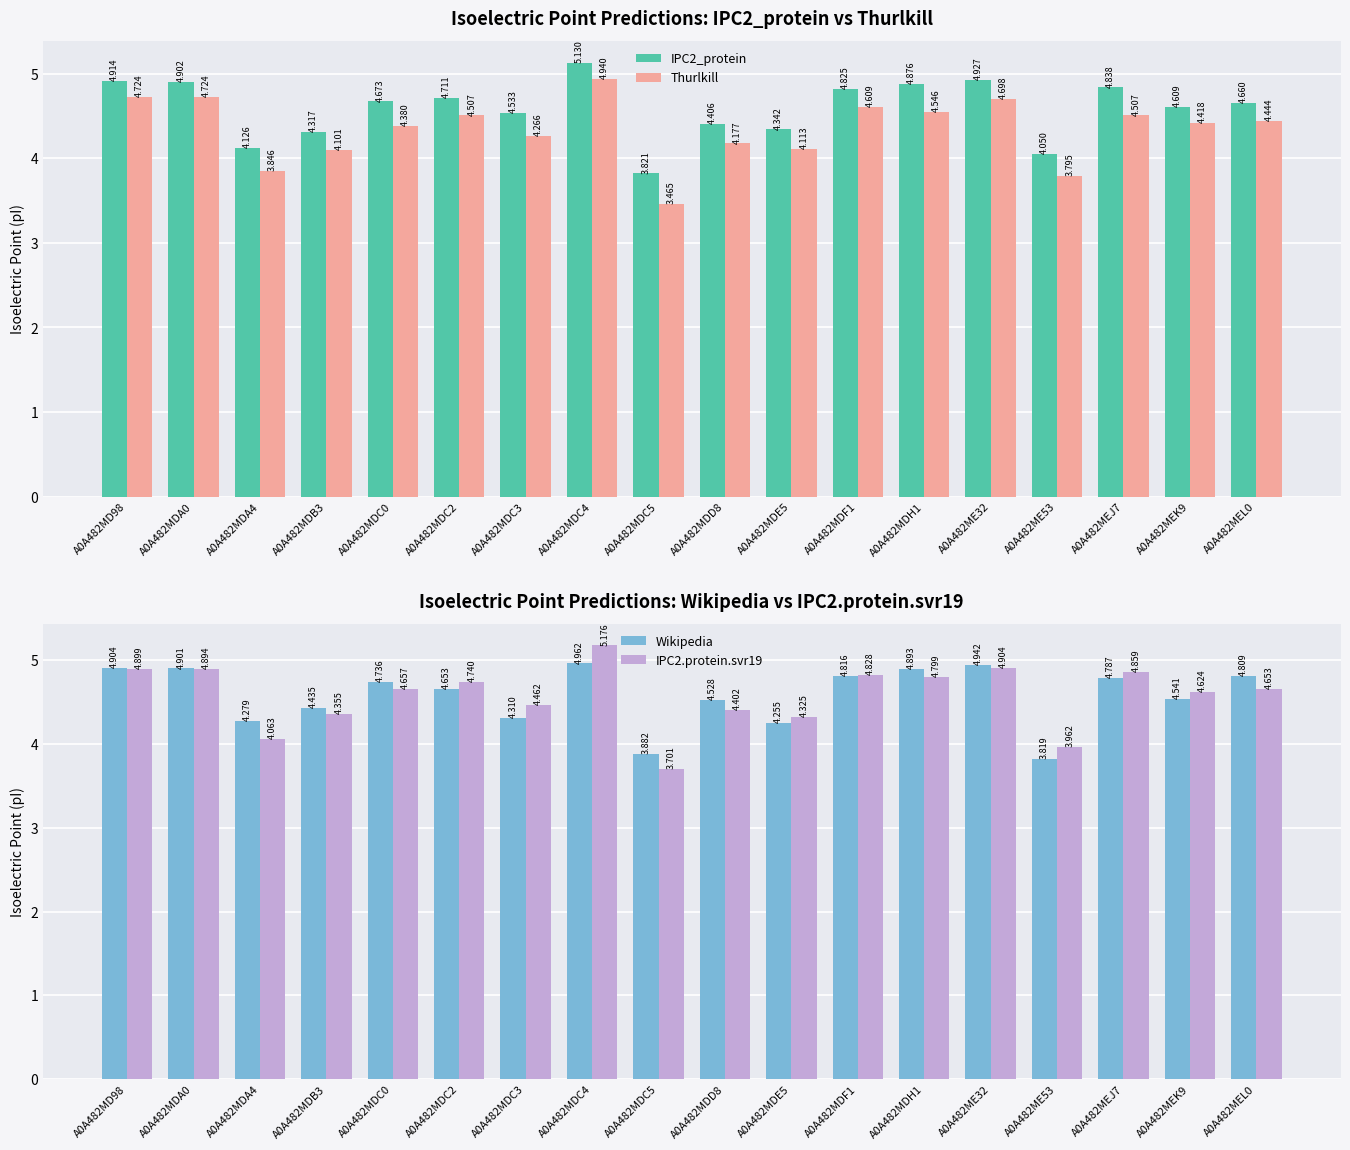

What is the label of the 18th bar from the right?

A0A482MD98